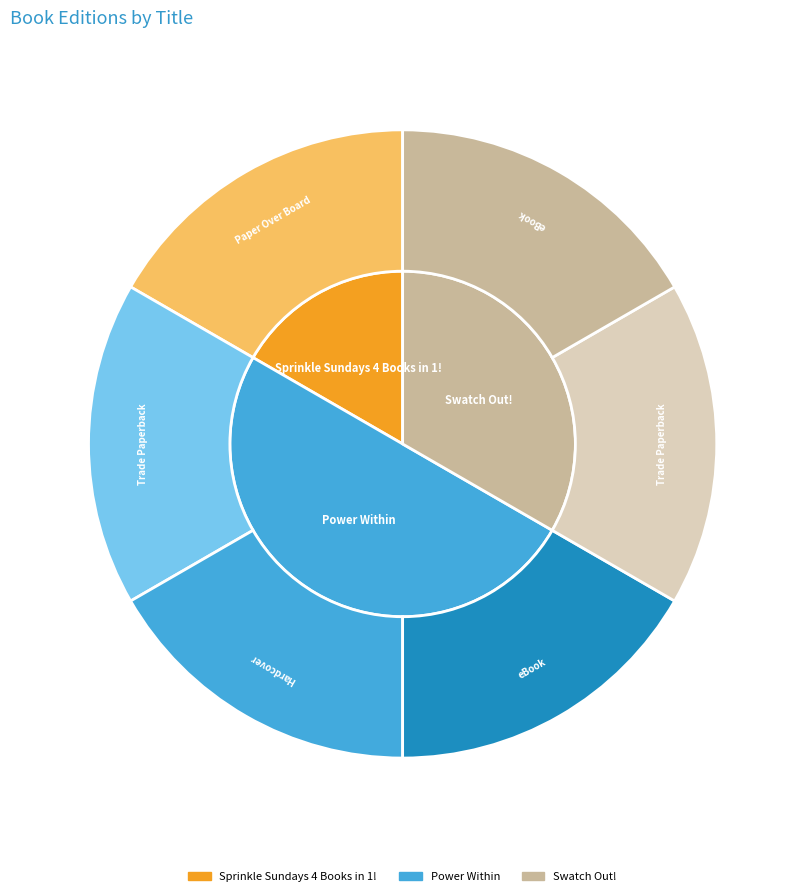

To the nearest percent, what portion does Sprinkle Sundays 4 Books in 1! represent?

17%